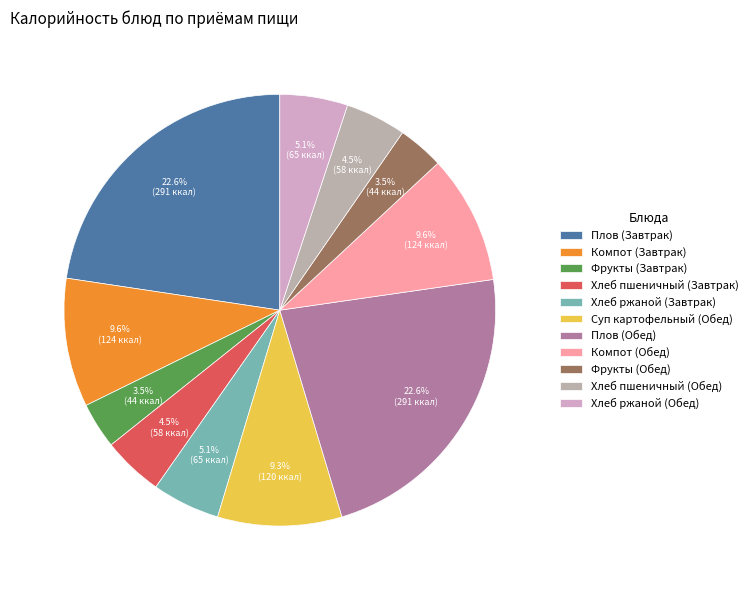

True or false: Хлеб ржаной (Обед) accounts for 5% of the total.

True